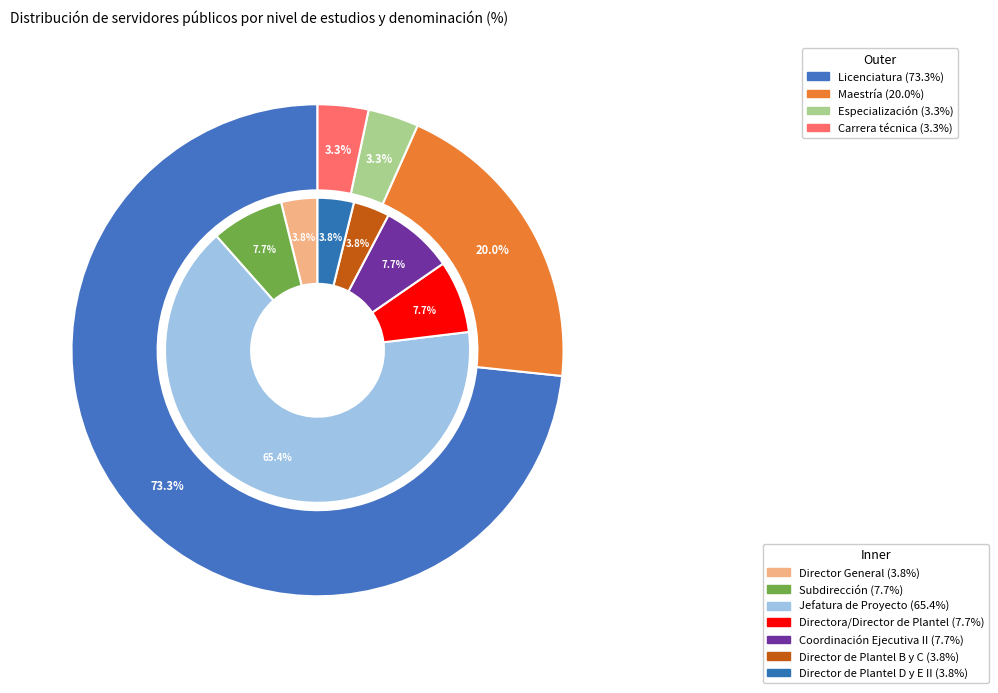

Count the number of slices in the pie.

11